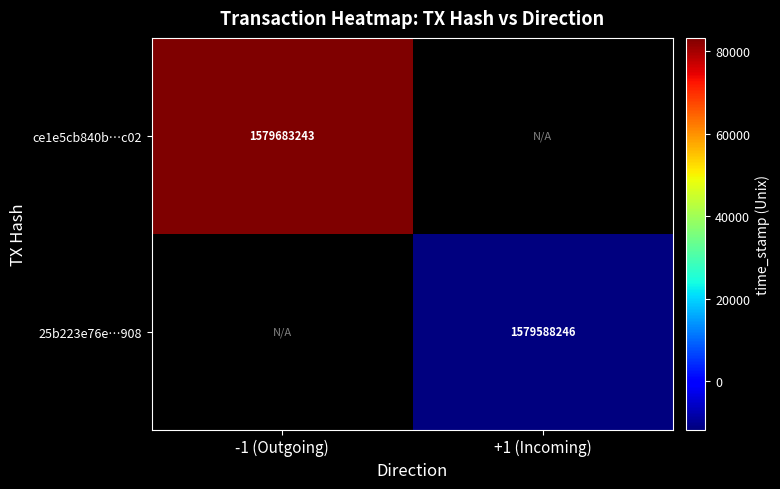

At how many categories does at least one series exceed 1579628463?

1